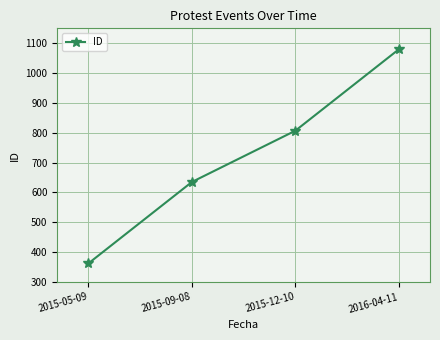

Is this an area chart (filled region under the line)?

No